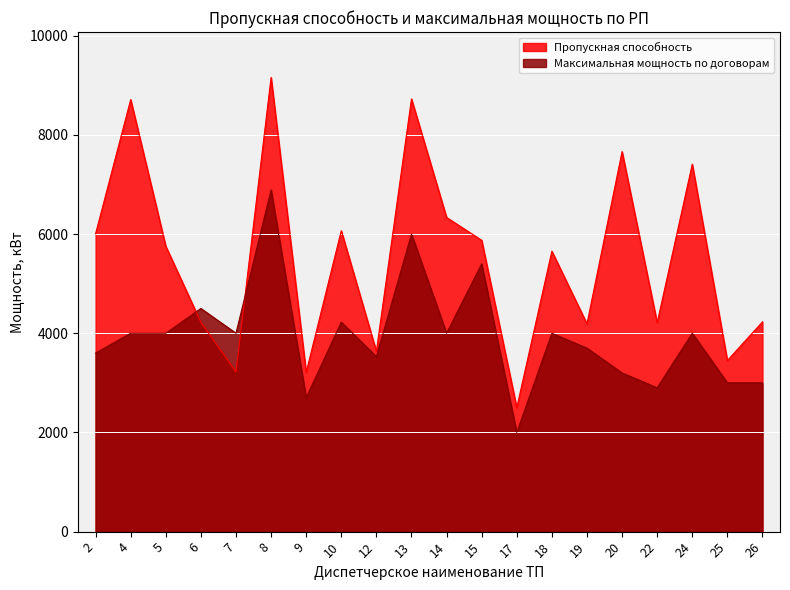

What is the value of the Максимальная мощность по договорам point at the 9th from the left?

3530.0